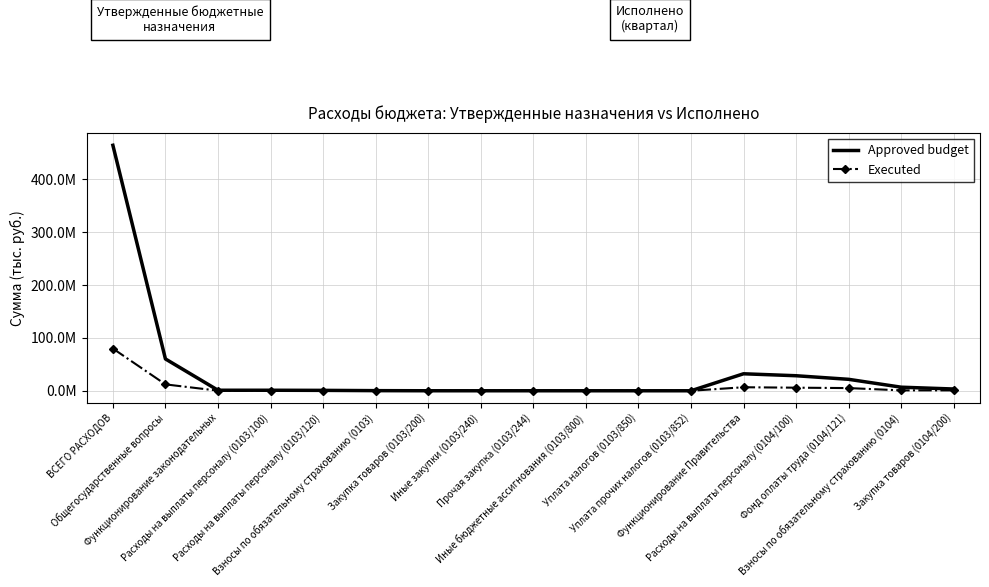

What are all the series names shown in the legend?

Approved budget, Executed